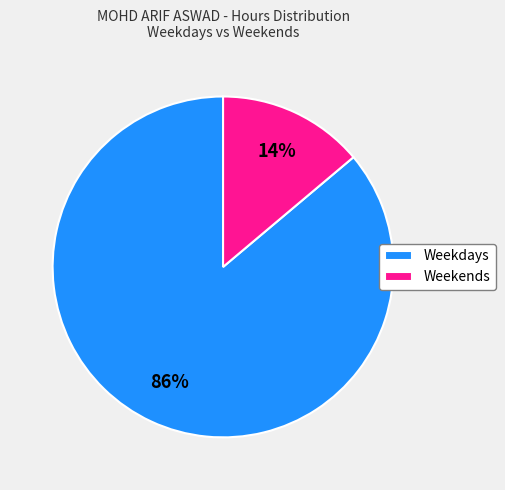

Which has a higher value, Weekends or Weekdays?

Weekdays